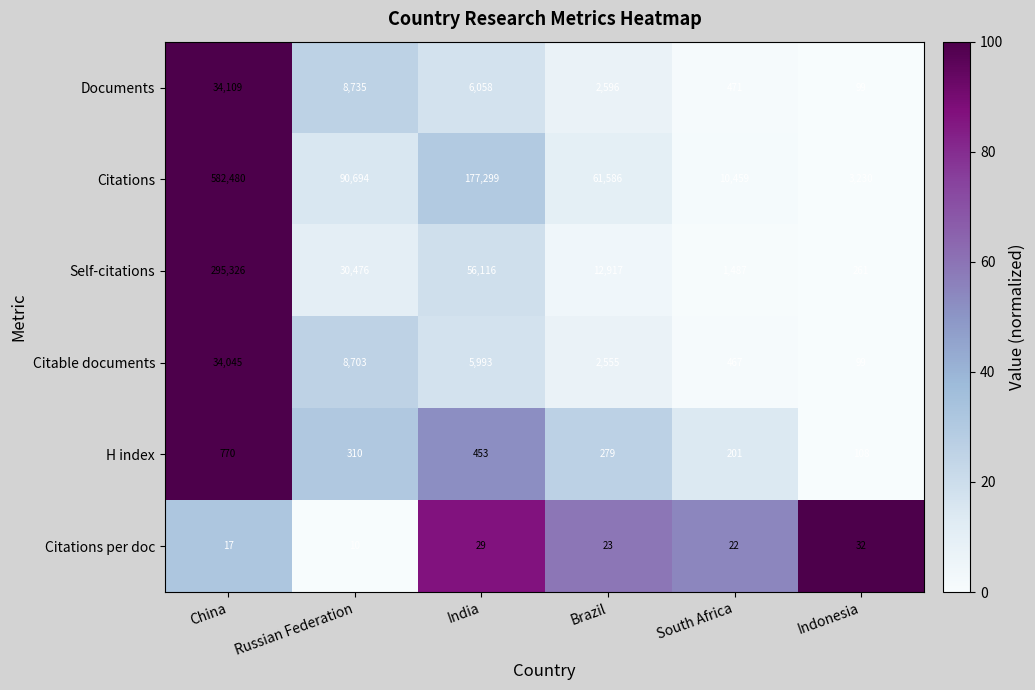

Which series has the largest total across all categories?

Citations